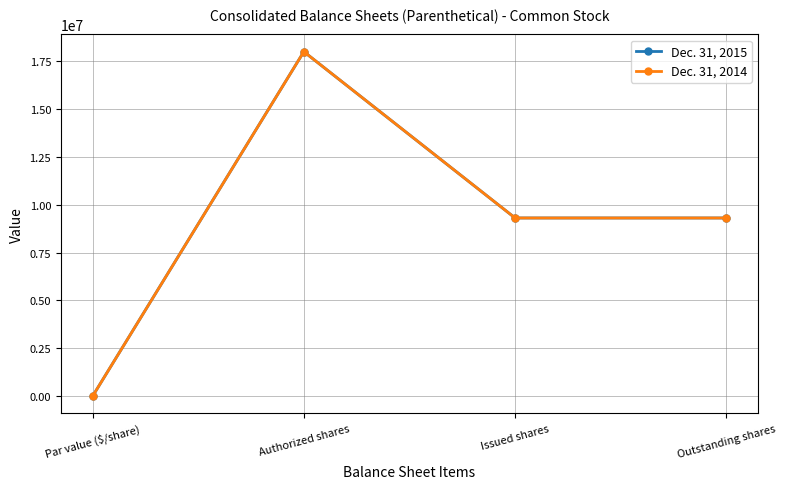

Reading left to right, list all the values displayed in this chart.

Dec. 31, 2015: Par value ($/share)=2	Authorized shares=18000000	Issued shares=9310913	Outstanding shares=9310913
Dec. 31, 2014: Par value ($/share)=2	Authorized shares=18000000	Issued shares=9310913	Outstanding shares=9310913